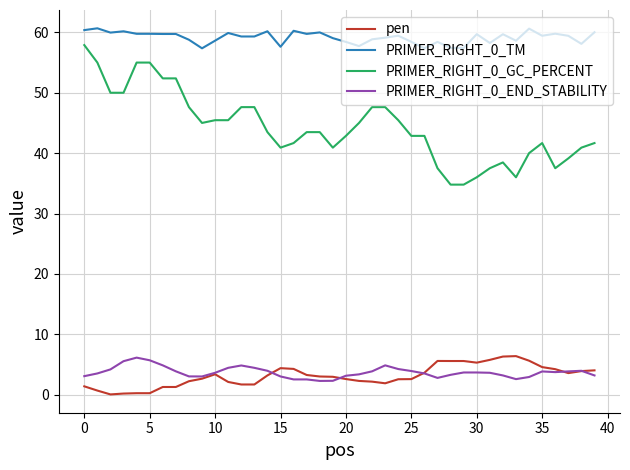

True or false: pen and PRIMER_RIGHT_0_TM intersect in this chart.

False